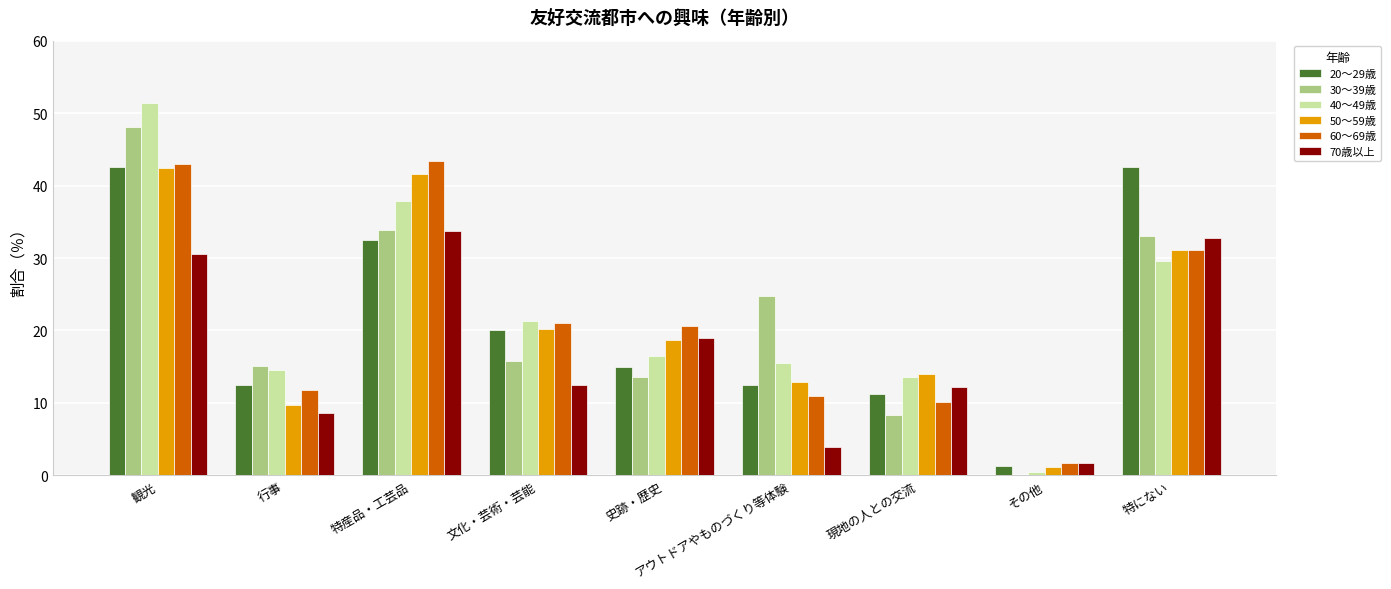

Is the value of 70歳以上 at 行事 greater than the value of 60～69歳 at 行事?

No